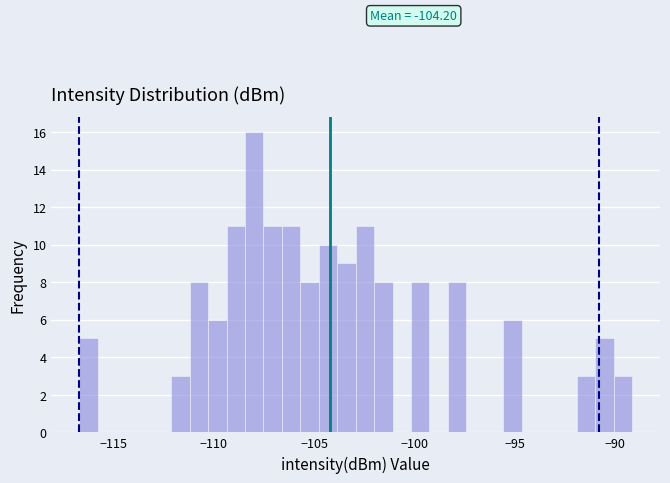

Around what value on the x-axis is the tallest bar? Give the approximate position of its centre, as read against the axis.

-108.0